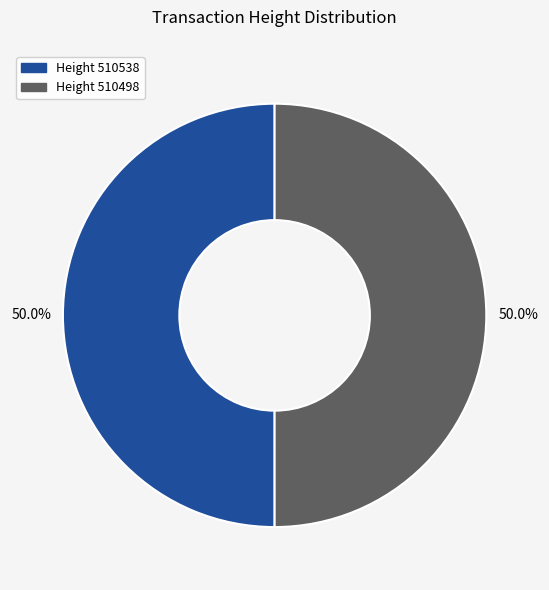

Do Height 510538 and Height 510498 together represent more than half of the pie?

Yes